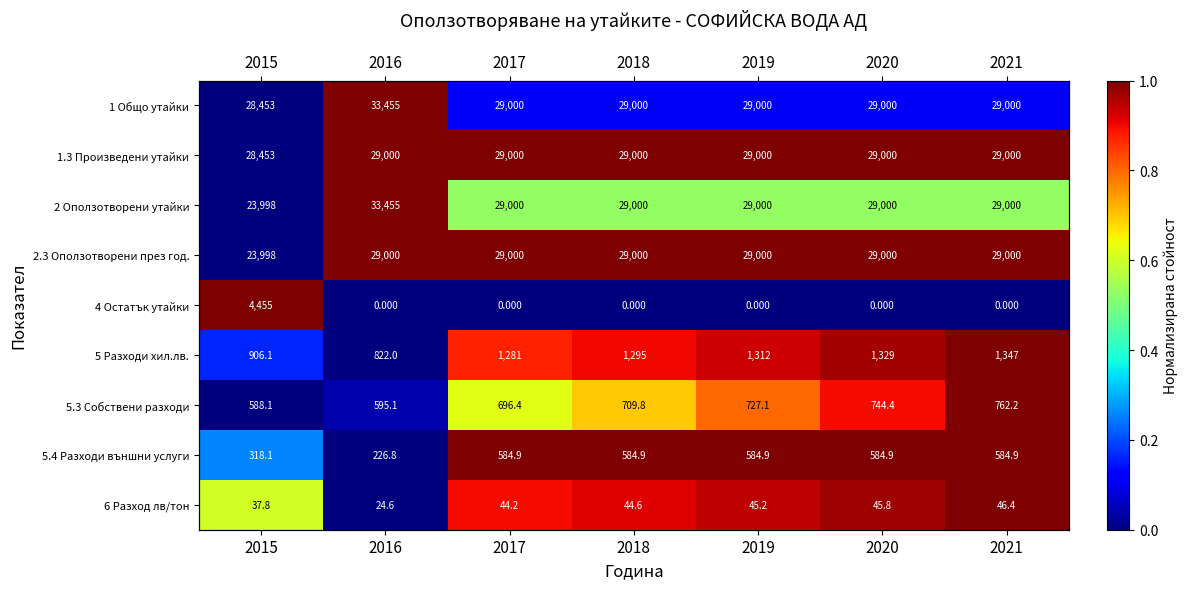

Where is 6 Разход лв/тон nearest to the value 0?

2016